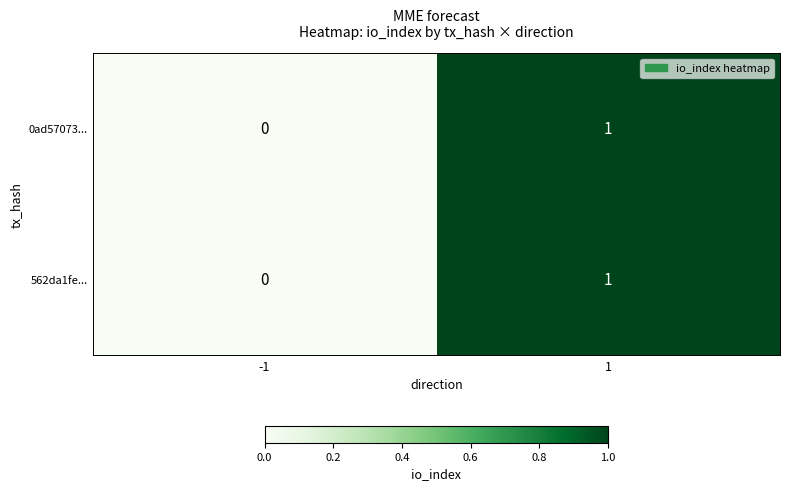

Is the value of 0ad57073... at 1 greater than the value of 562da1fe... at -1?

Yes